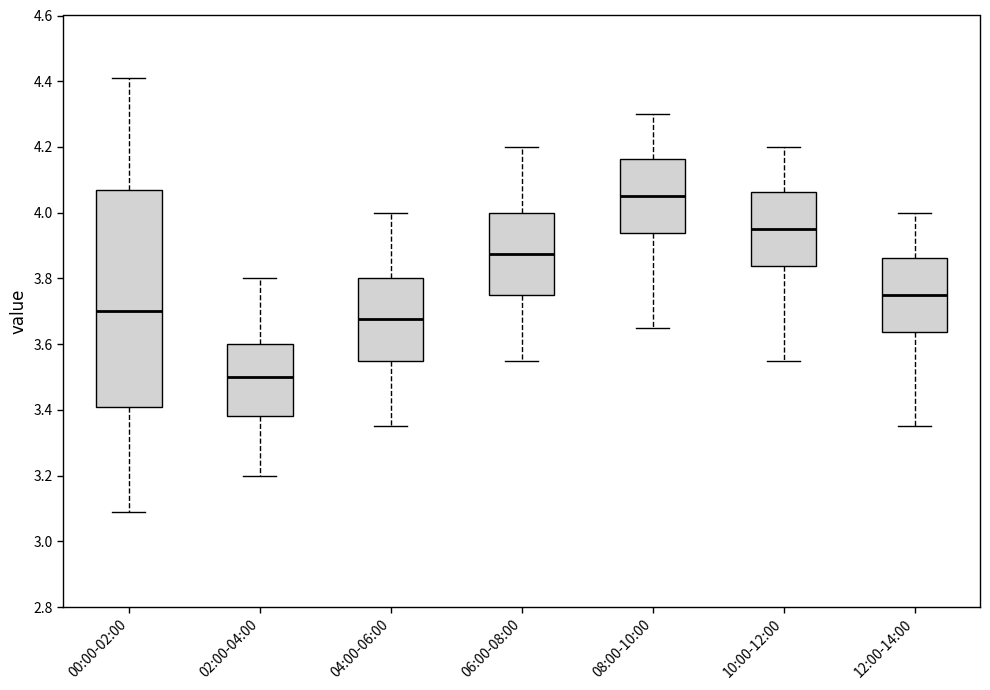

Which box has the highest median line?

08:00-10:00